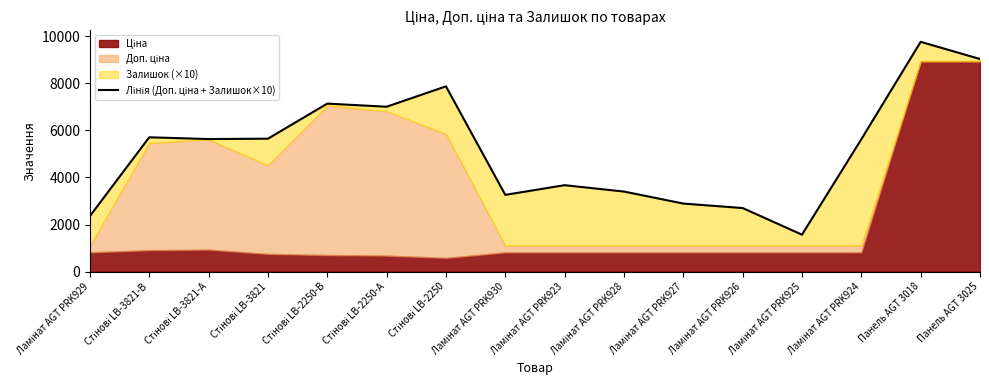

Where does the data first go above 5627?

Стінові LB-3821-В